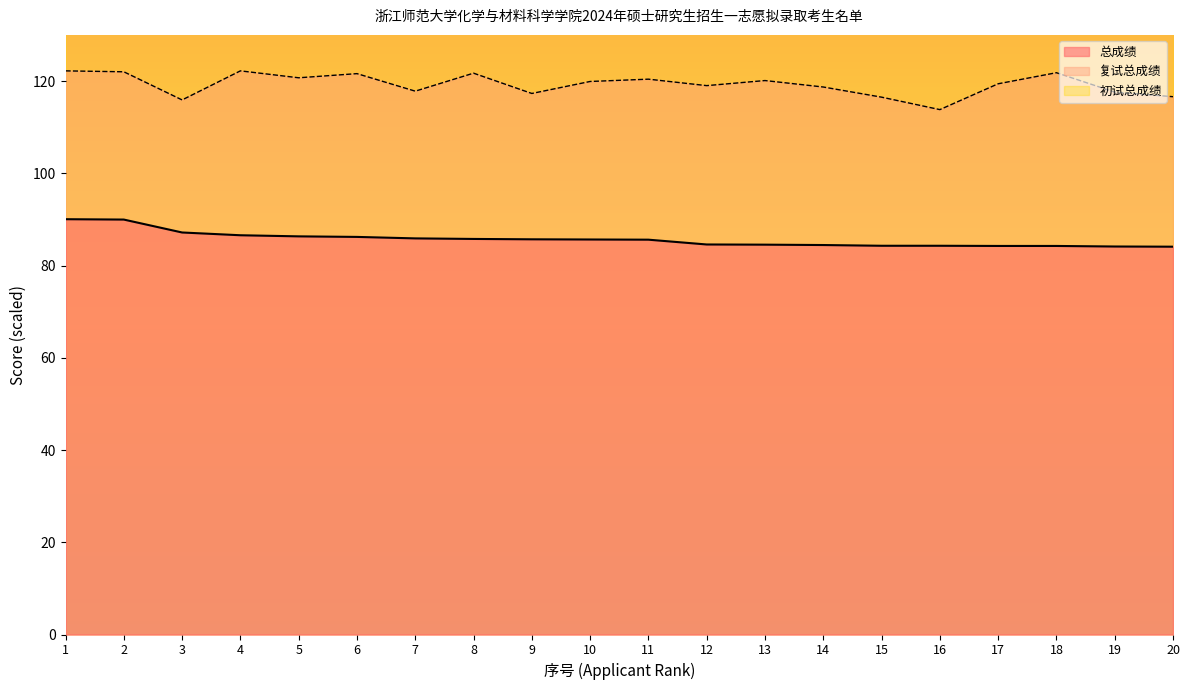

What is the difference between the 总成绩 values at 13 and 14?

0.1